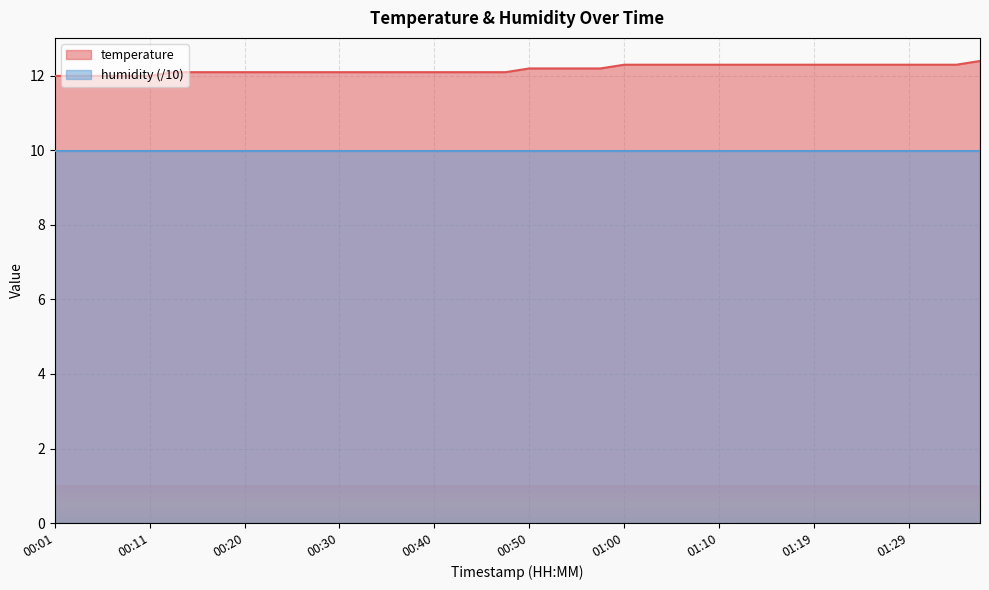

True or false: the data shows 18.7 at 00:03.

False